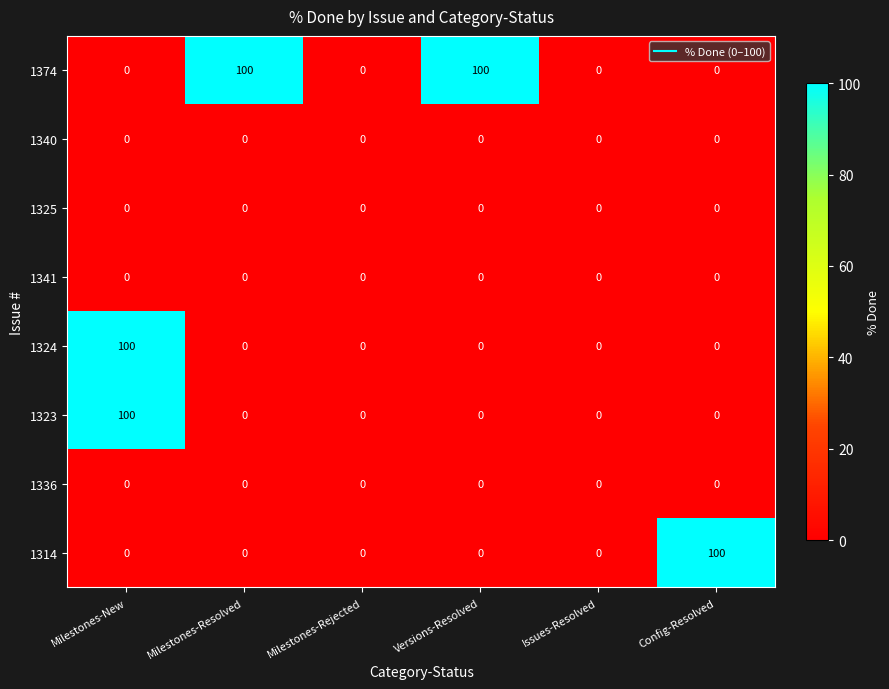

What is the maximum value shown in the chart?

100